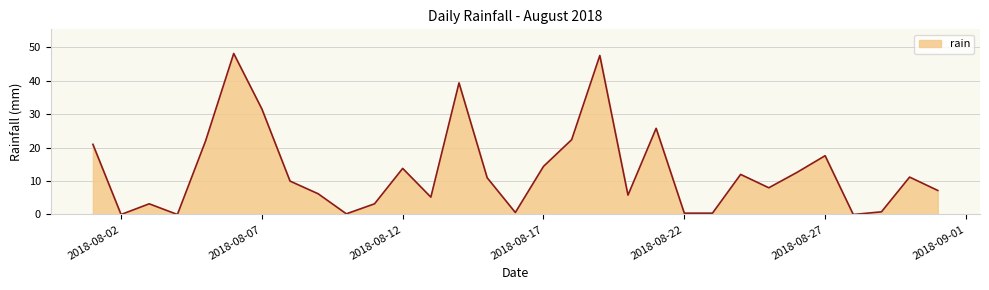

What is the difference between the maximum and minimum values?

48.2